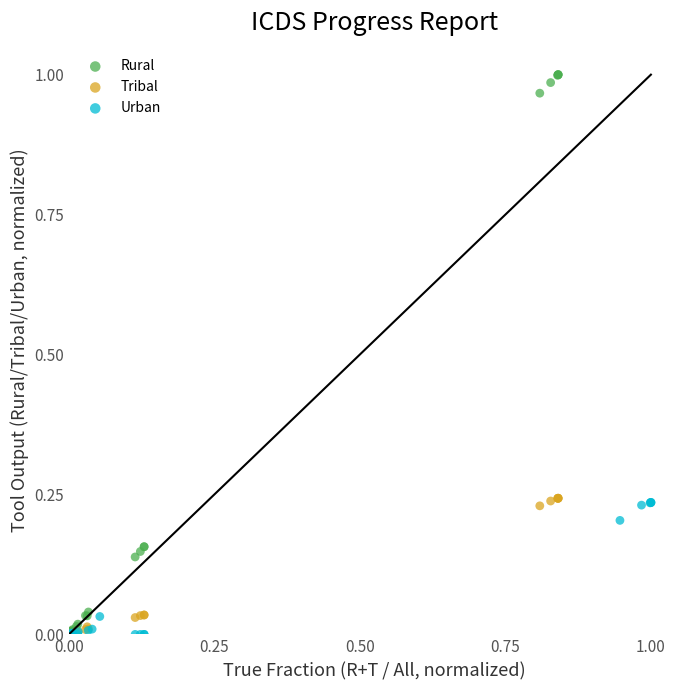

What are all the series names shown in the legend?

Rural, Tribal, Urban